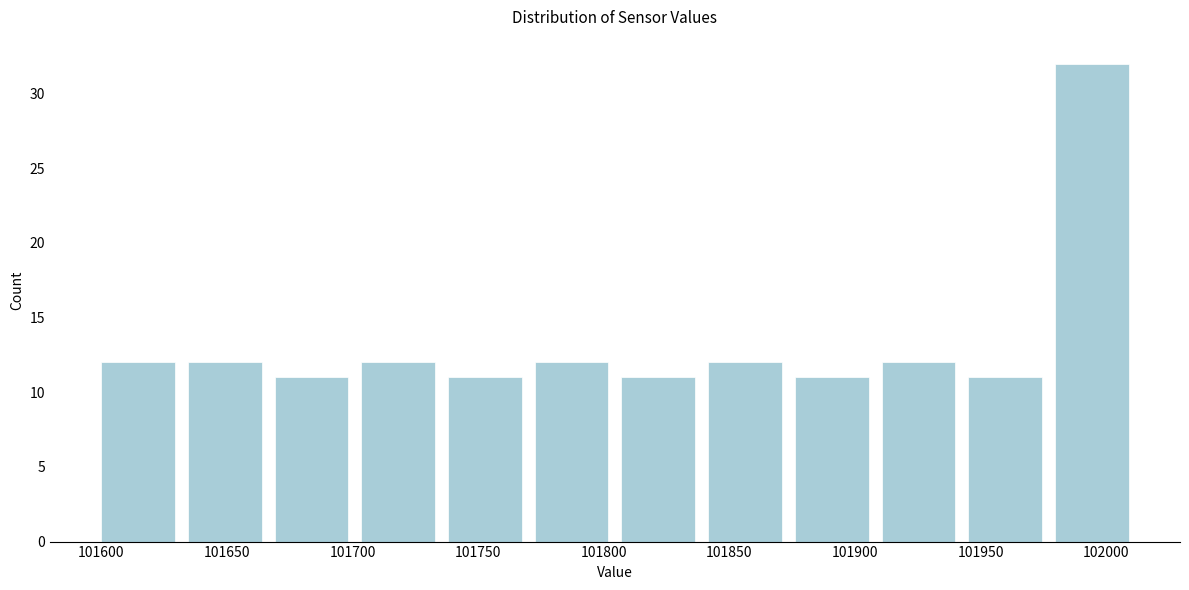

Reading left to right, list every bar in this chart as the range it spans on the x-axis followed by its height. Neither the bar edges nor the heights are printed on the chart, so give them approximately, as read against the axes.

101600 to 101635: 12
101635 to 101670: 12
101670 to 101705: 11
101705 to 101740: 12
101740 to 101775: 11
101775 to 101805: 12
101805 to 101840: 11
101840 to 101875: 12
101875 to 101910: 11
101910 to 101945: 12
101945 to 101980: 11
101980 to 102015: 32